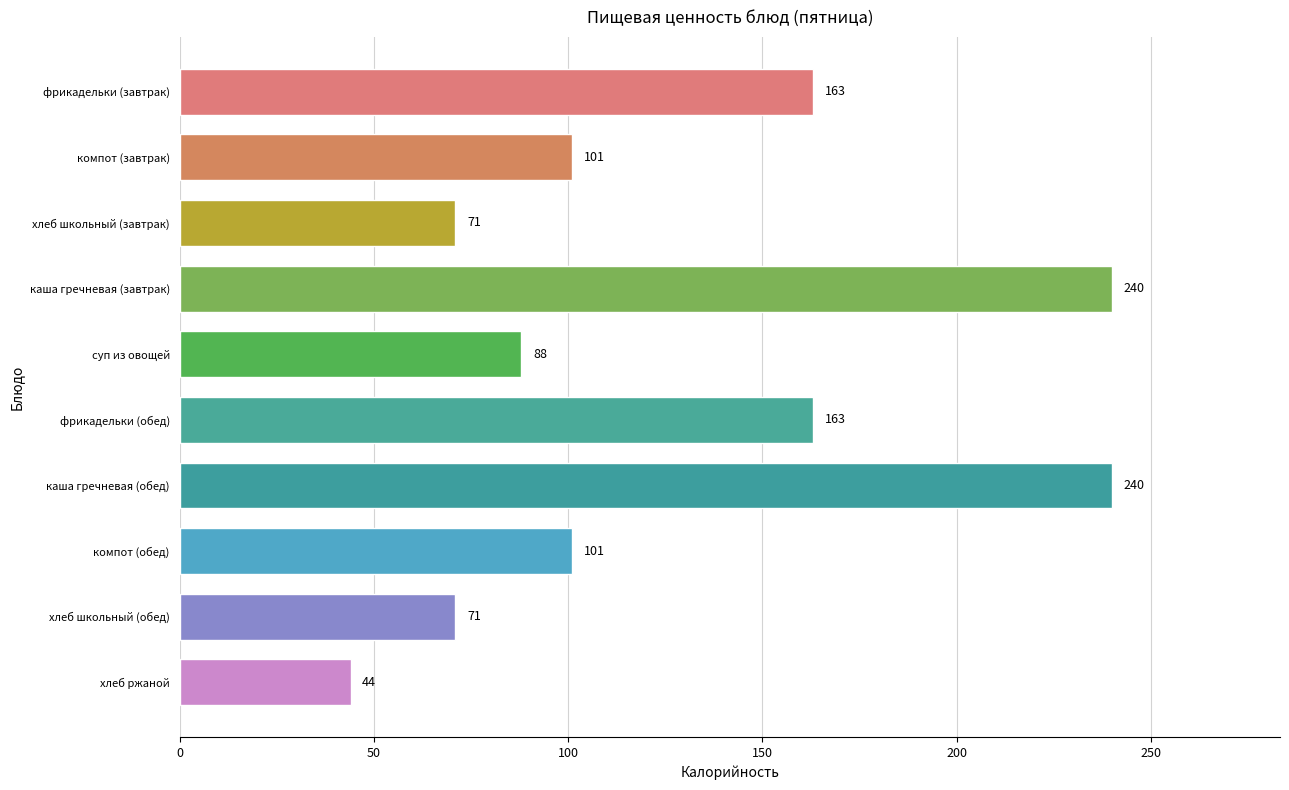

Which label corresponds to the smallest value in the chart?

хлеб ржаной